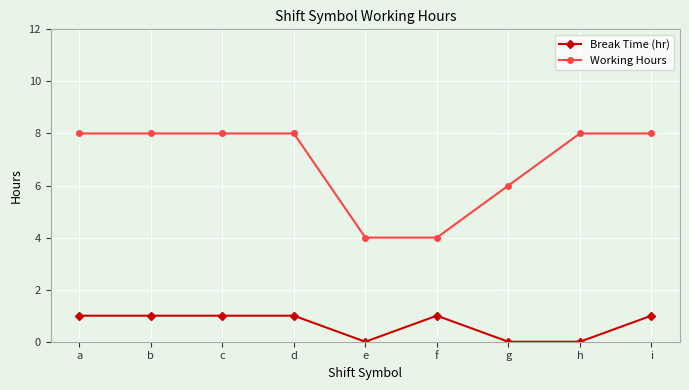

How many series are shown in this chart?

2